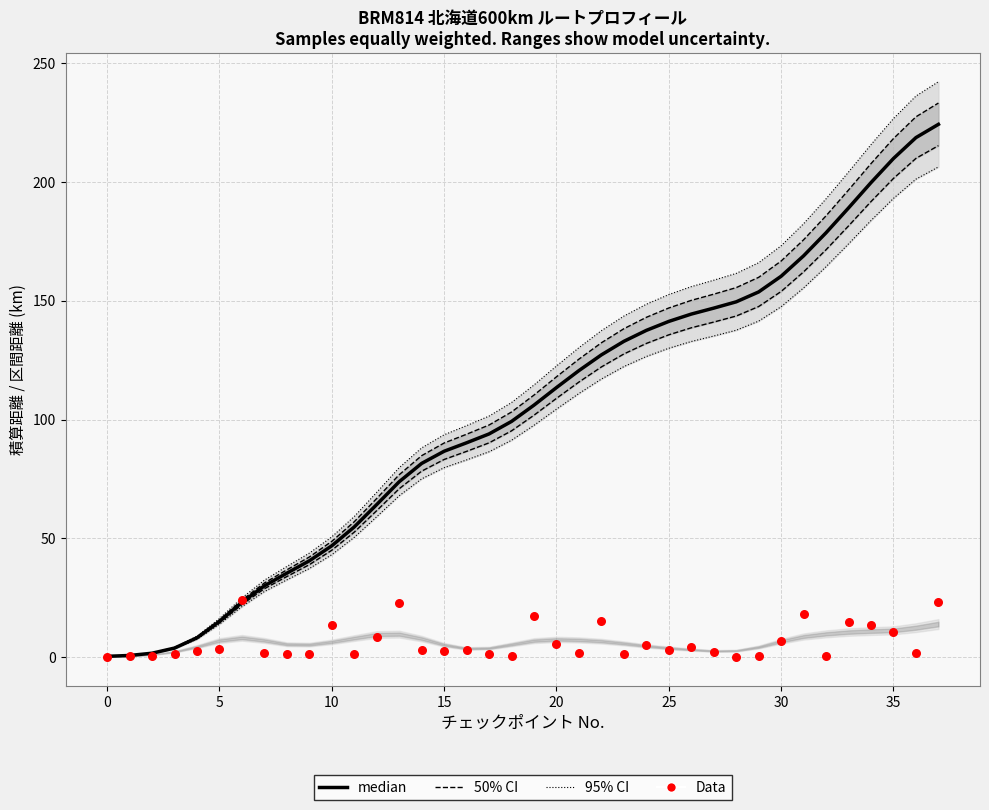

At how many categories does at least one series exceed 172?

8